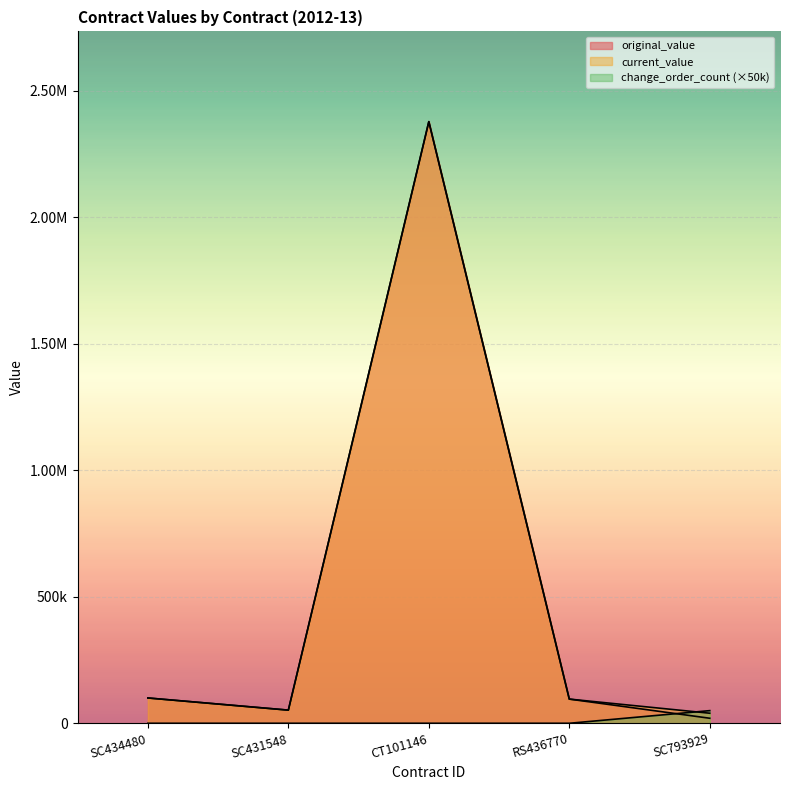

What is the difference between the highest and lowest values at SC434480?

100000.0